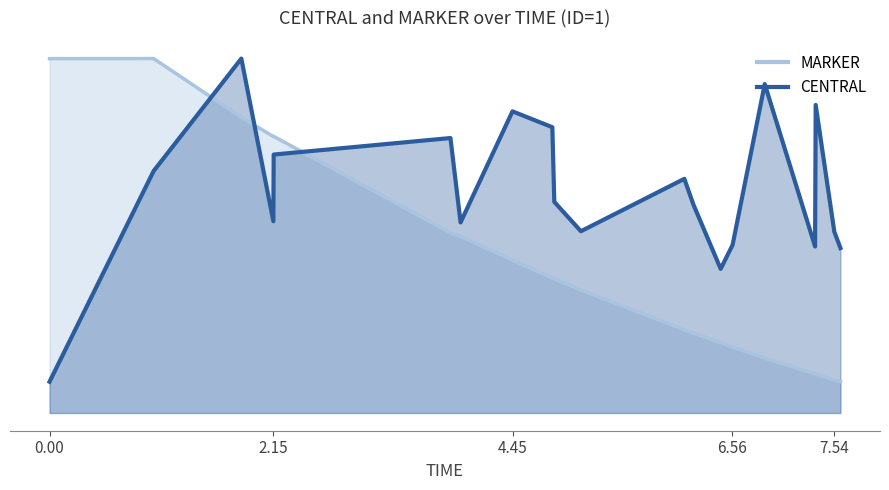

What is the value of the CENTRAL point at the 13th from the left?

1.6